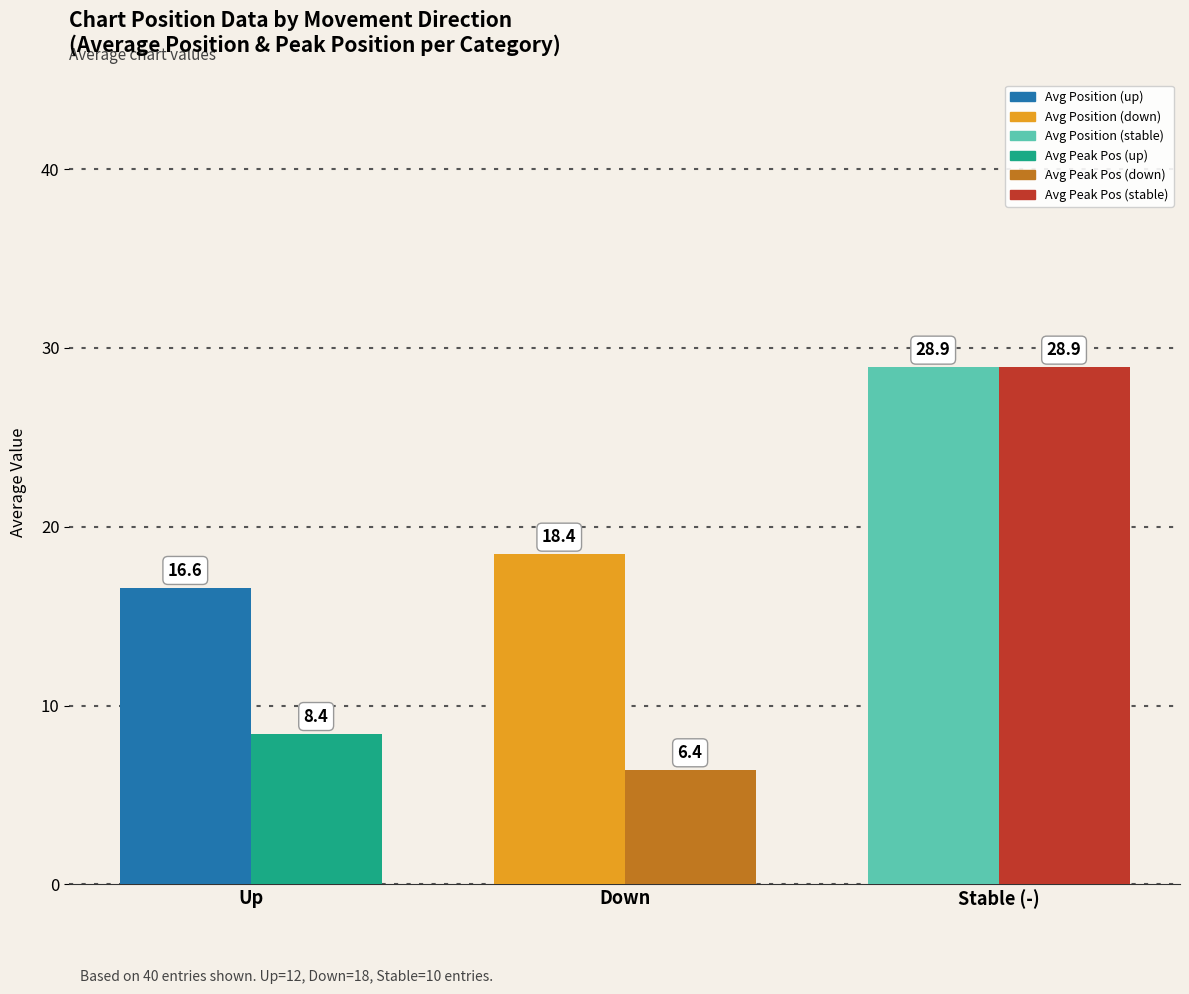

What is the total value across all series at Down?

24.8